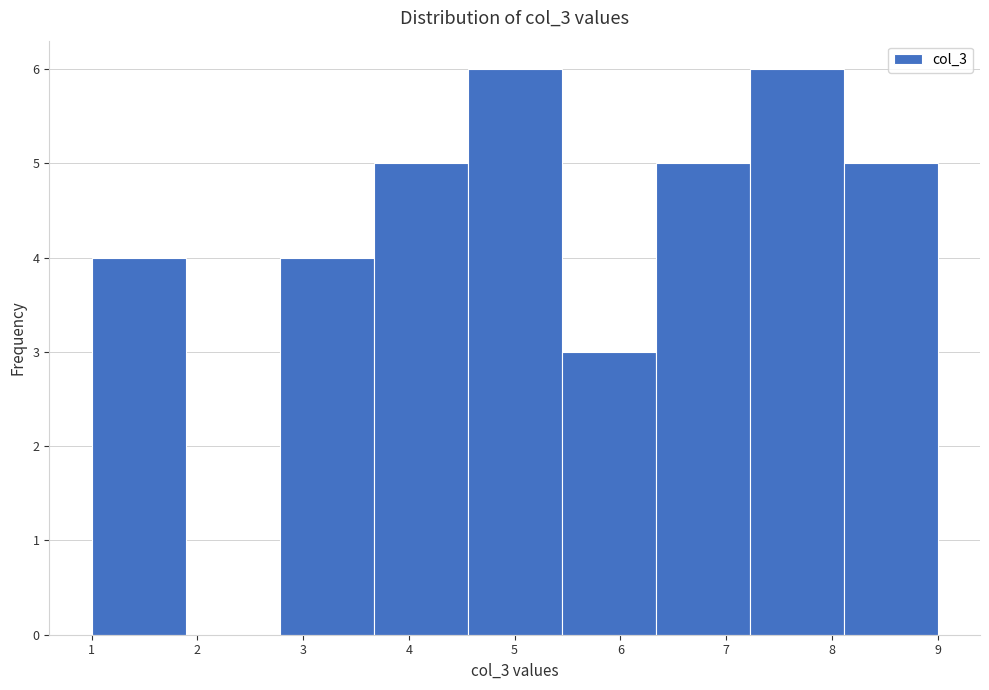

Reading left to right, list every bar in this chart as the range it spans on the x-axis followed by its height. Neither the bar edges nor the heights are printed on the chart, so give them approximately, as read against the axes.

1.0 to 1.9: 4
1.9 to 2.8: 0
2.8 to 3.7: 4
3.7 to 4.6: 5
4.6 to 5.4: 6
5.4 to 6.3: 3
6.3 to 7.2: 5
7.2 to 8.1: 6
8.1 to 9.0: 5